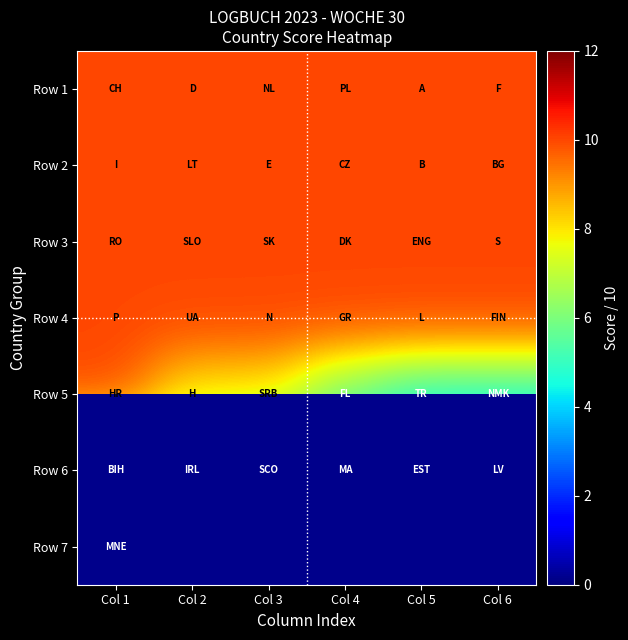

What is the sum of the Row 3 values at Col 2 and Col 6?

20.0